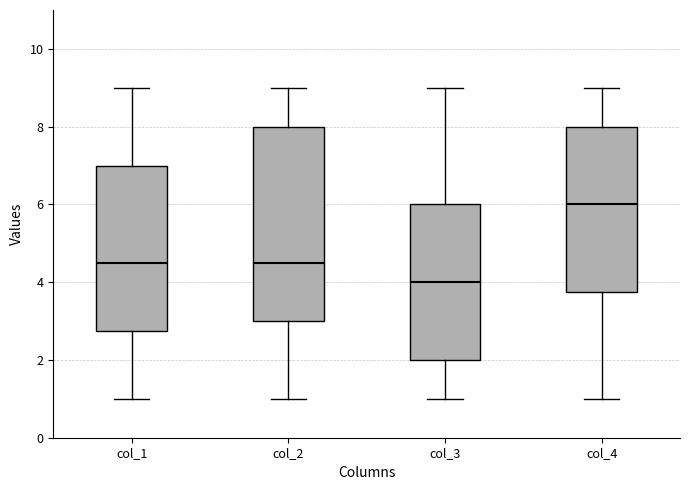

Reading left to right, read every box against the y-axis: the position of its median line, the range the box covers, and the ends of its whiskers. The values are not printed on the chart, so give them approximately, as read against the axis.

col_1: median 4.6, box 2.8 to 7.0, whiskers 1.0 to 9.0
col_2: median 4.6, box 3.0 to 8.0, whiskers 1.0 to 9.0
col_3: median 4.0, box 2.0 to 6.0, whiskers 1.0 to 9.0
col_4: median 6.0, box 3.8 to 8.0, whiskers 1.0 to 9.0